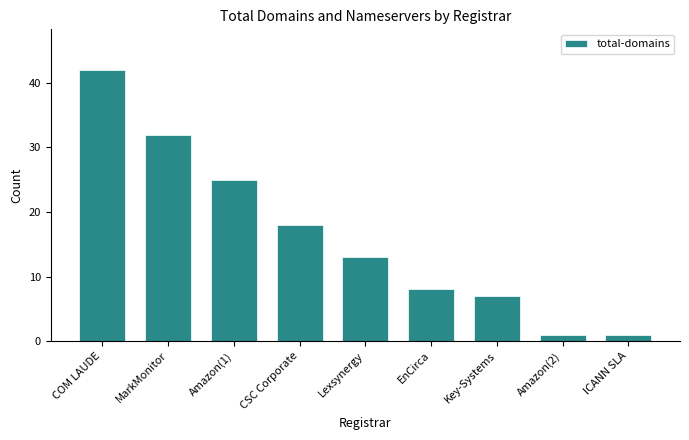

What is the difference between the second highest and second lowest values?

31